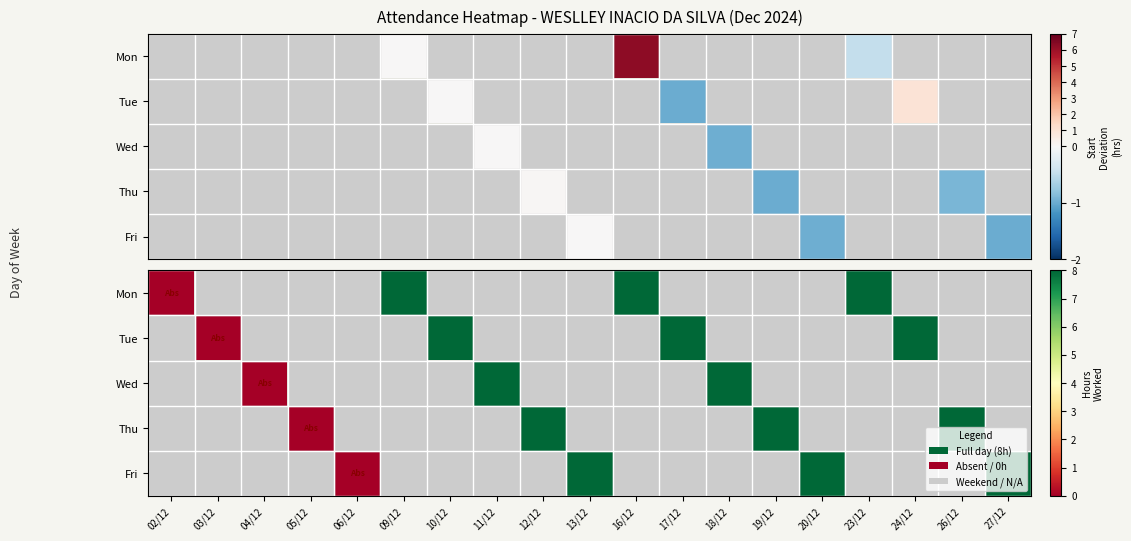

How many Fri values are between 0 and 8?

4